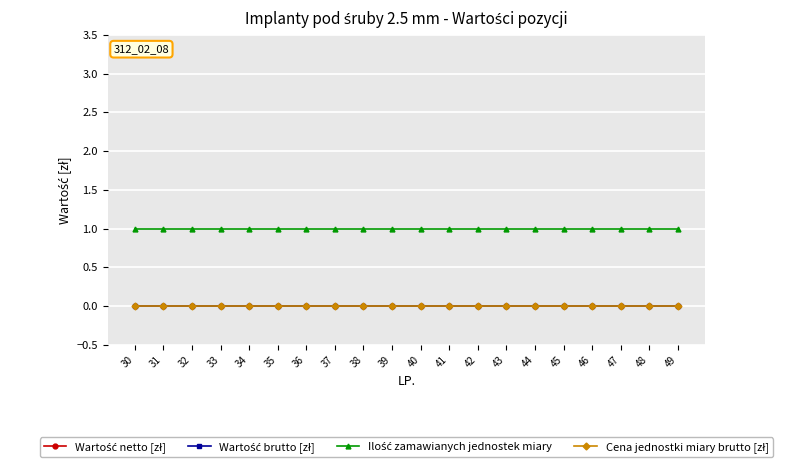

Rank the series by their maximum value, from lowest to highest.

Wartość netto [zł], Wartość brutto [zł], Cena jednostki miary brutto [zł], Ilość zamawianych jednostek miary